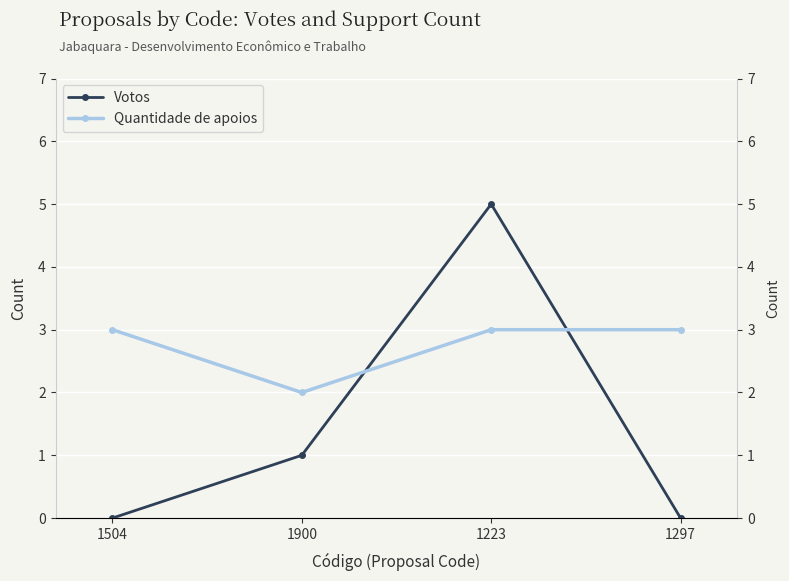

At which label does Votos first exceed 1?

1223